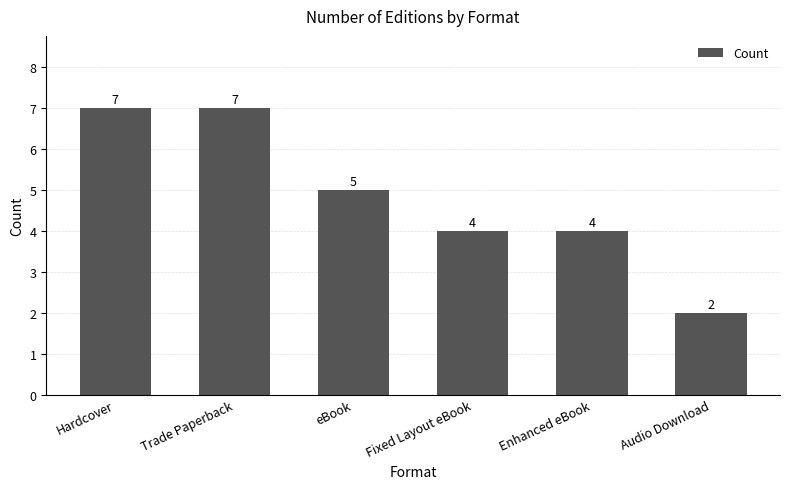

Are the bars grouped side by side (vs. stacked)?

No